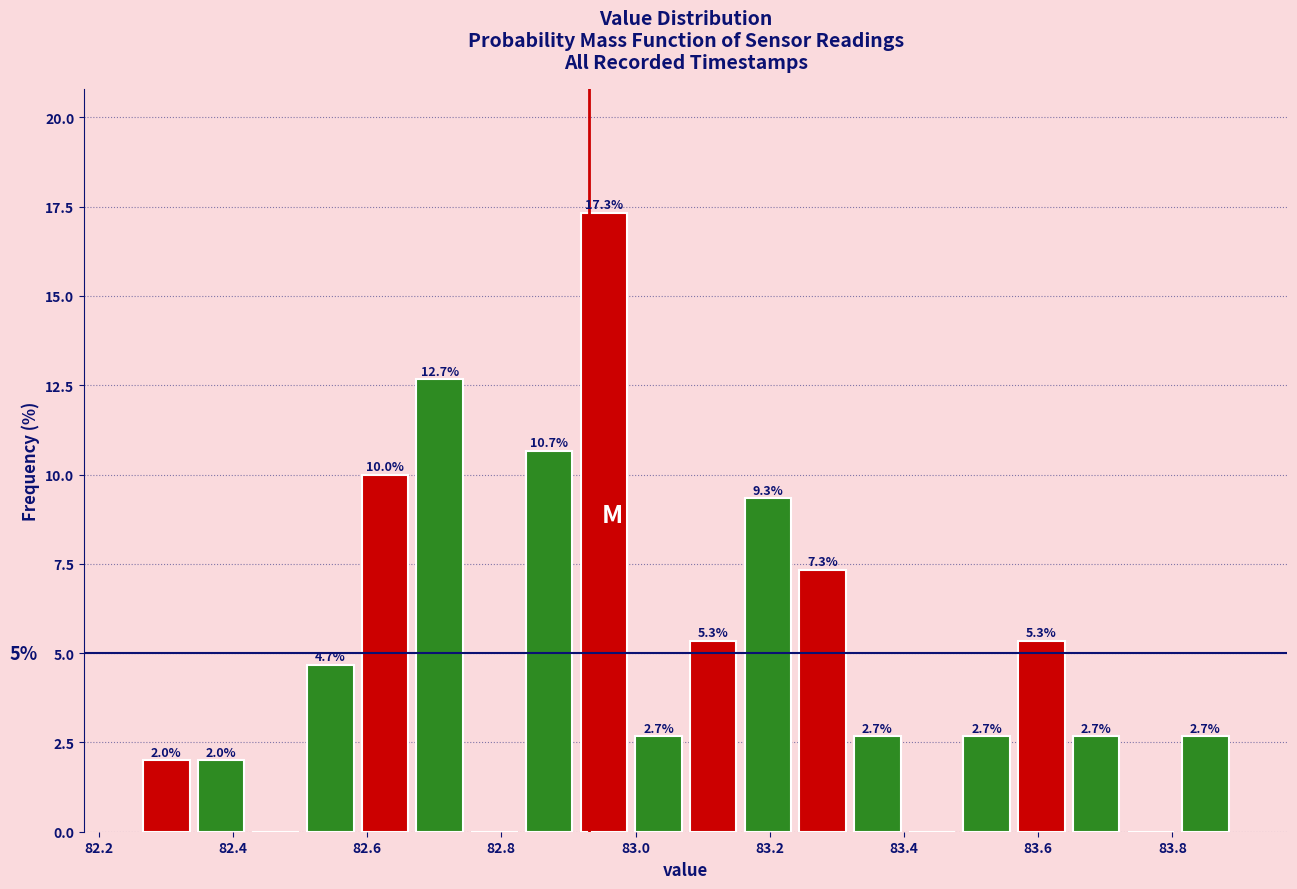

Which range on the x-axis has the tallest bar?

82.92 to 83.00